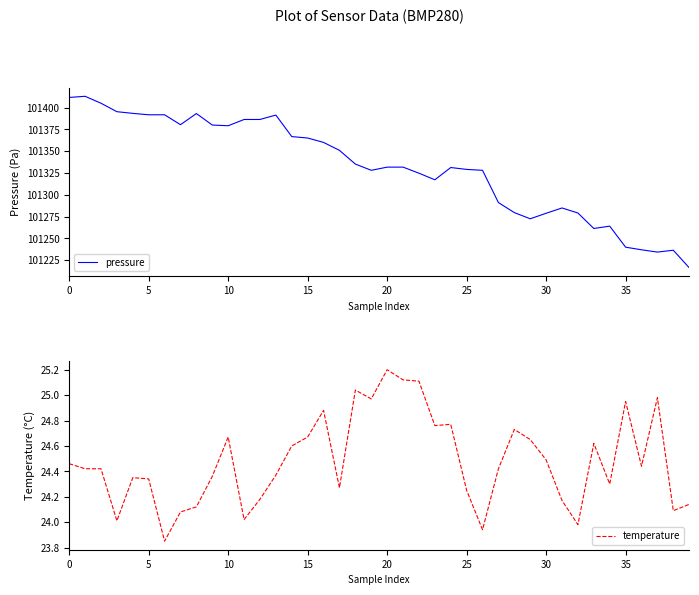

What is the label of the 30th point from the left?

29